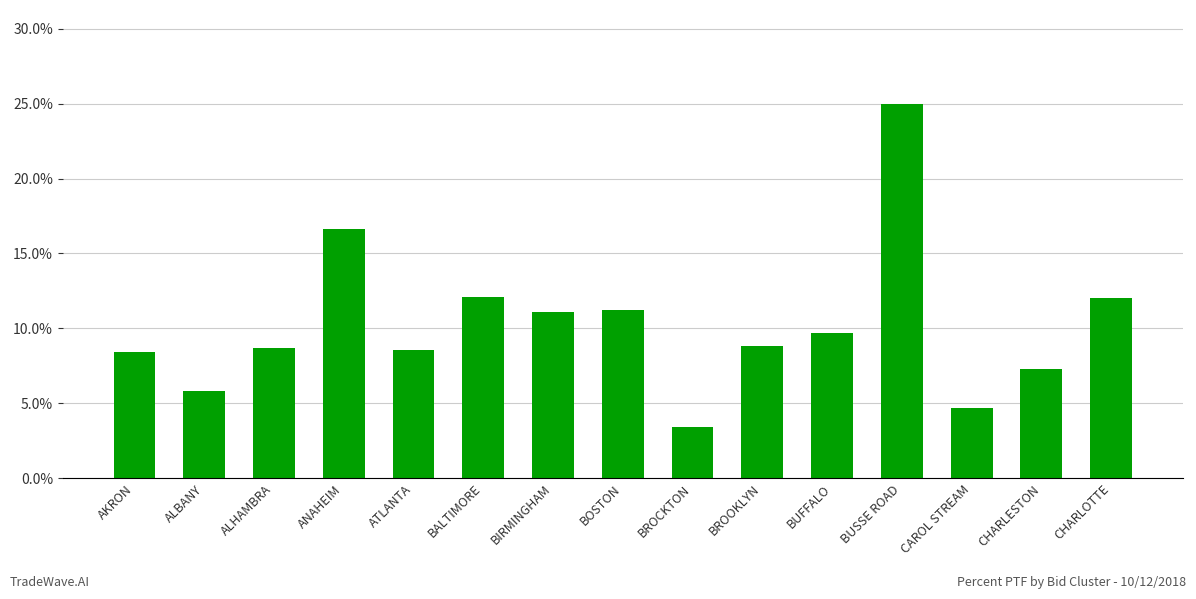

Reading left to right, extract all data points from this chart.

0.1	0.1	0.1	0.2	0.1	0.1	0.1	0.1	0.0	0.1	0.1	0.2	0.0	0.1	0.1